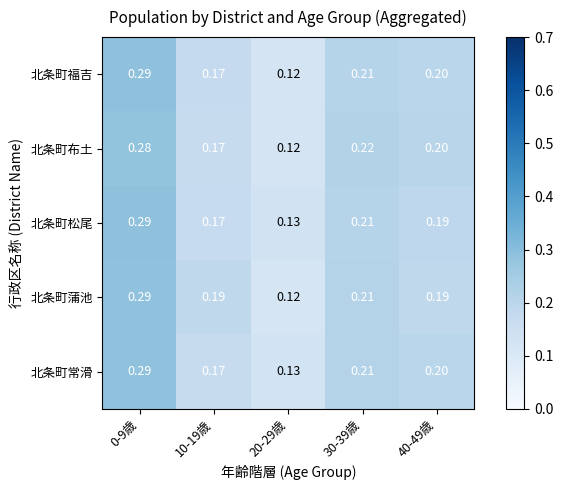

At which category is the sum across all series the highest?

0-9歳